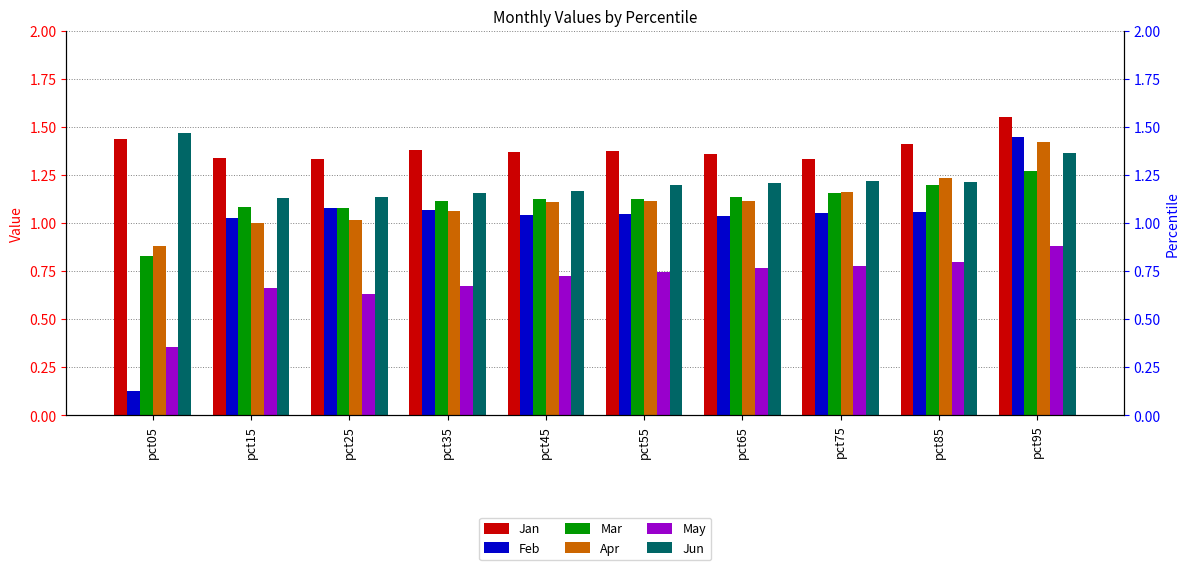

What is the value of the Feb bar at the 2nd from the left?

1.0